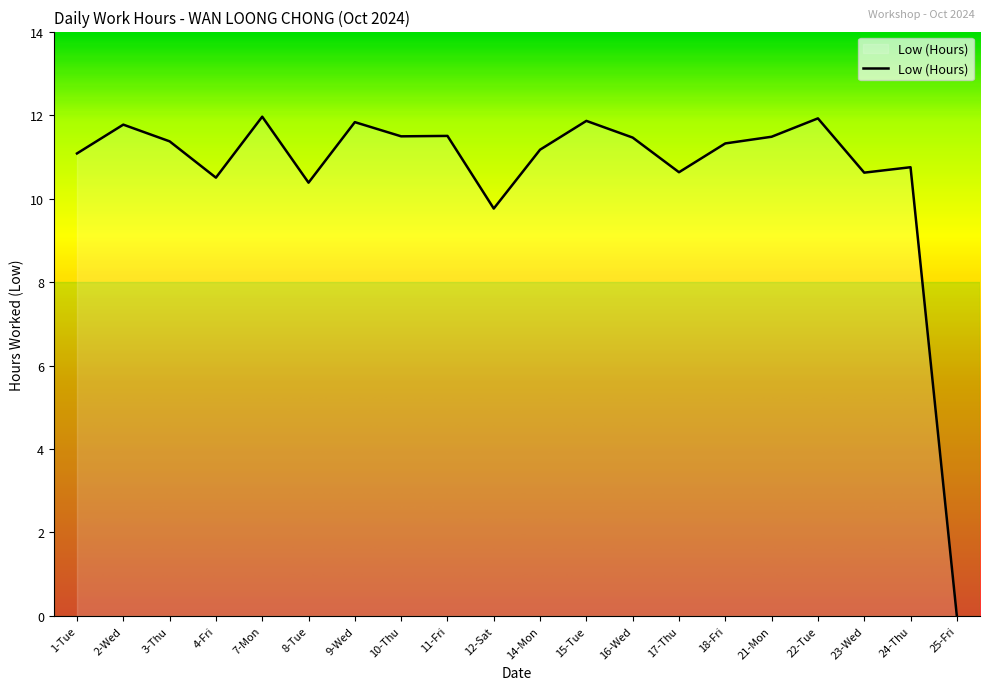

Which has a higher value, 18-Fri or 14-Mon?

18-Fri